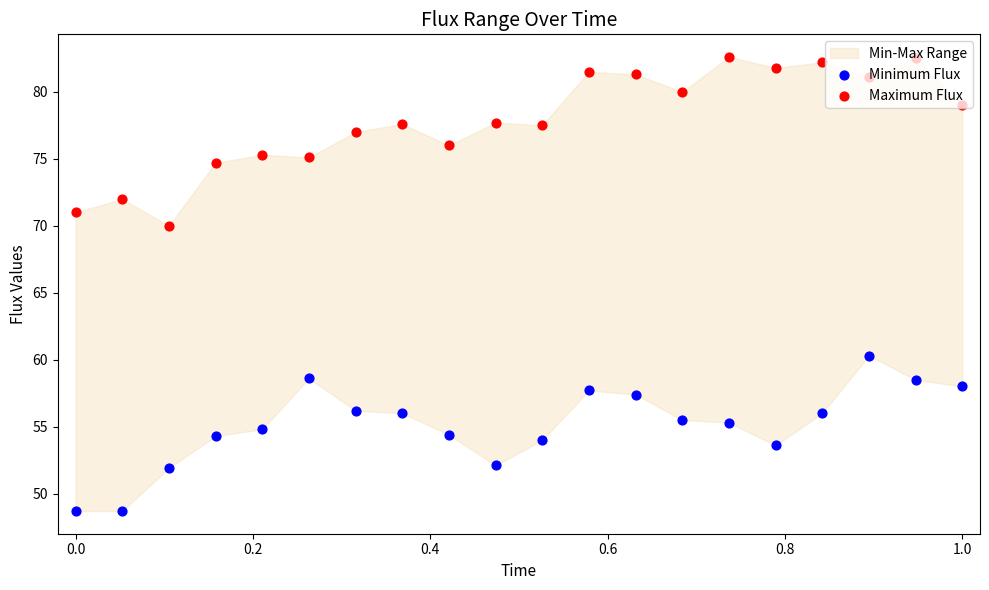

Which series reaches the maximum Y coordinate?

Maximum Flux